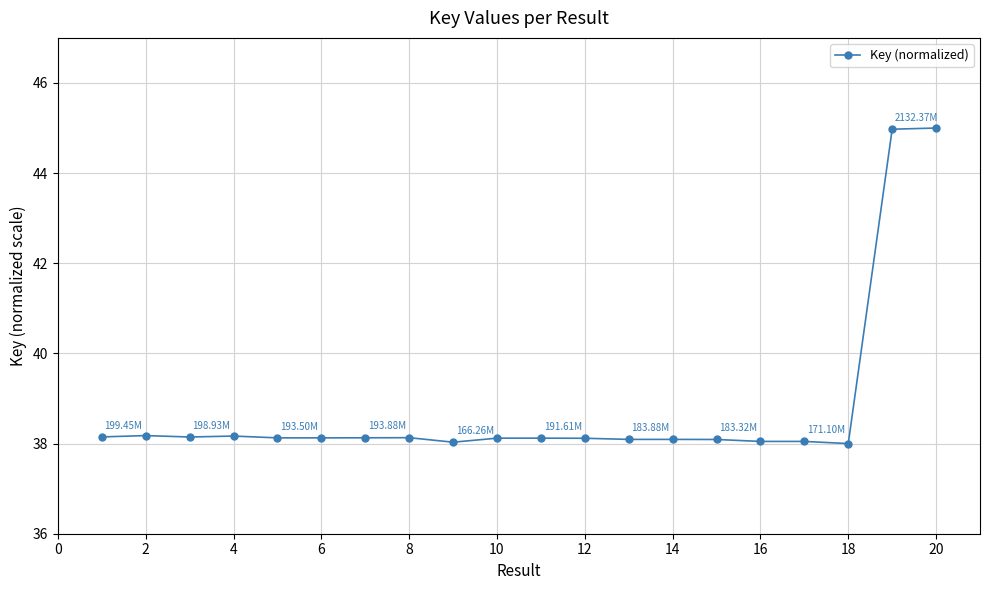

True or false: there are more than 2 points higher than both neighbors.

True